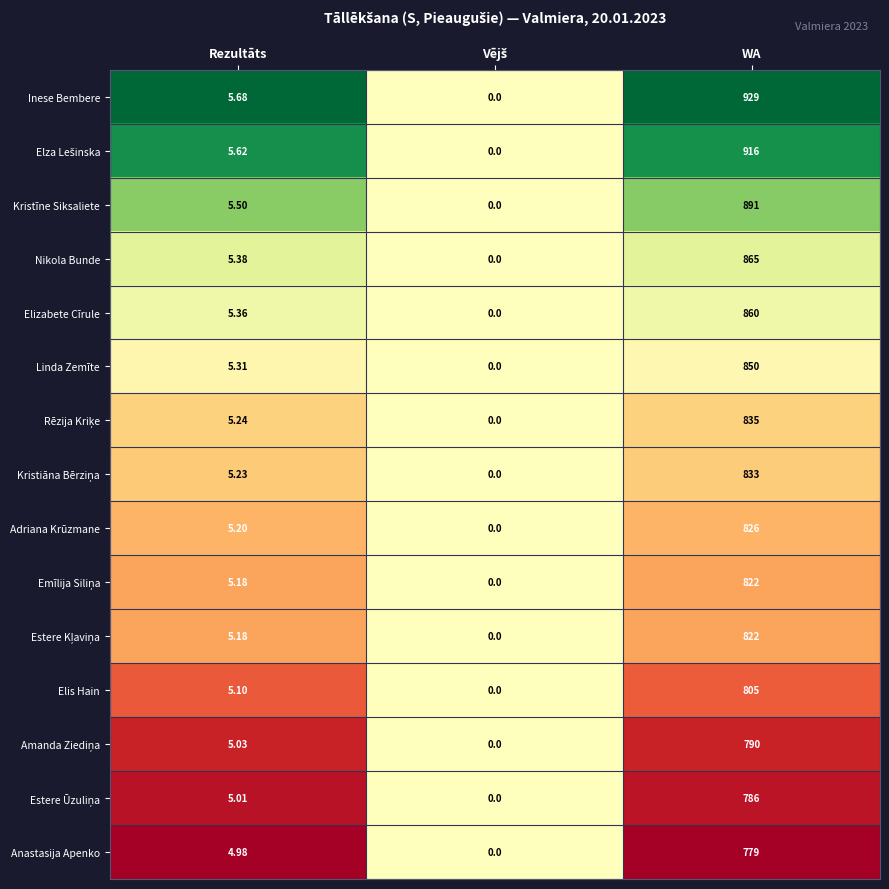

At which label does Linda Zemīte reach its peak?

WA